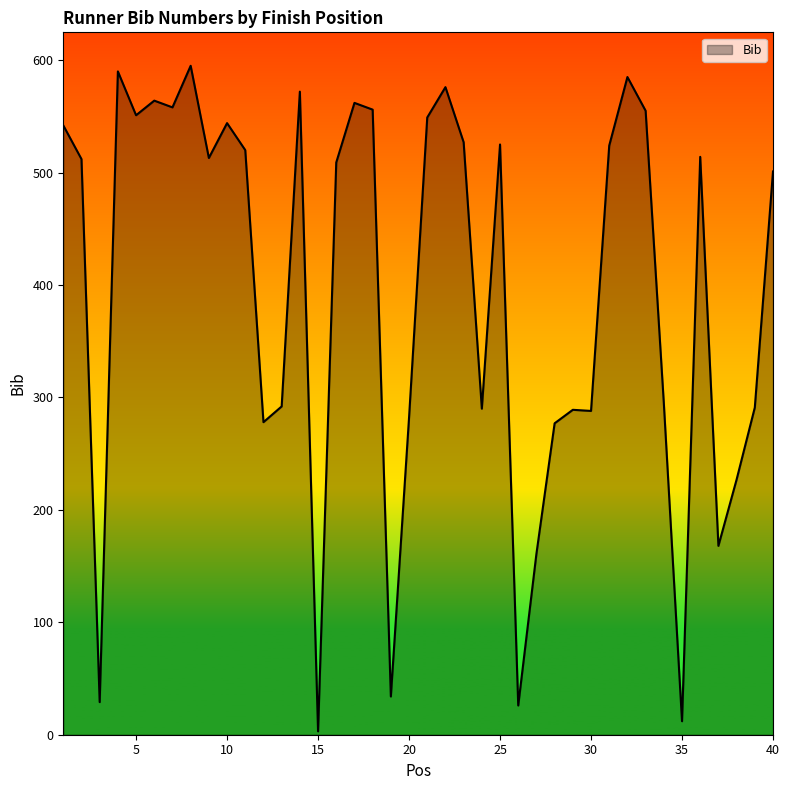

What is the difference between the maximum and minimum values?

592